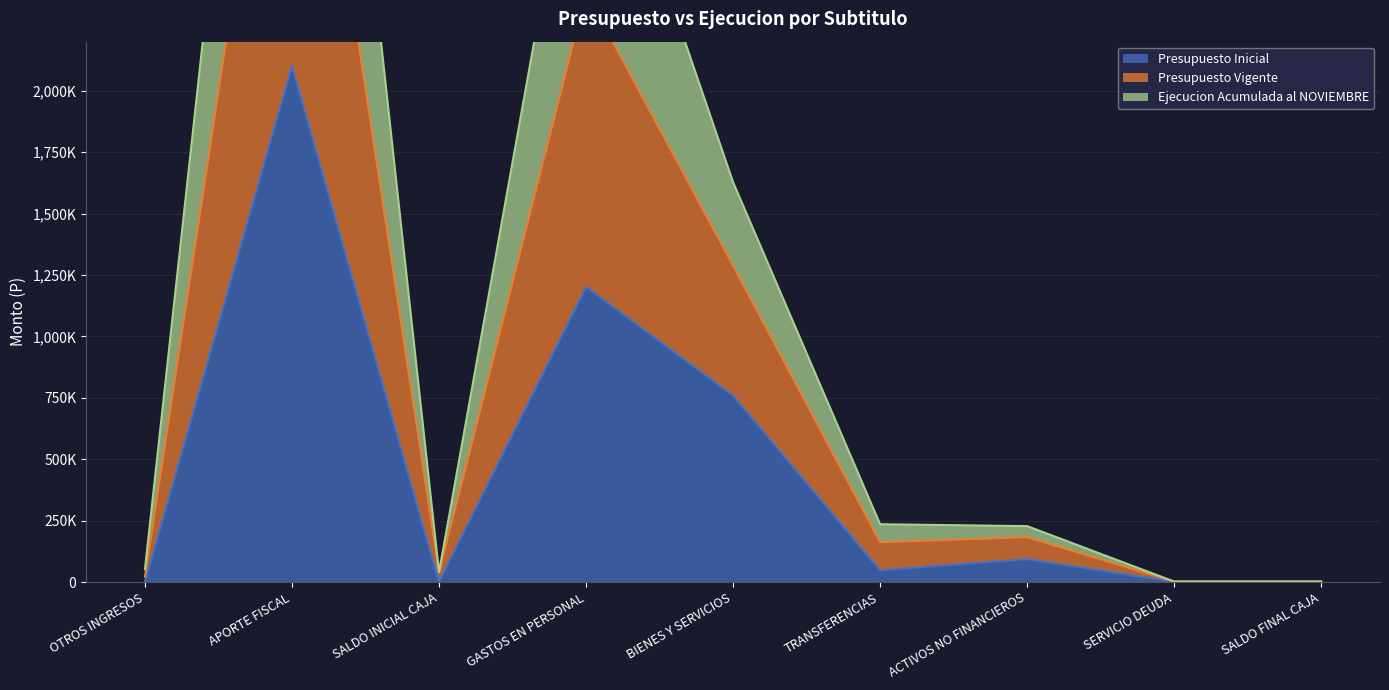

What position from the right is APORTE FISCAL?

8